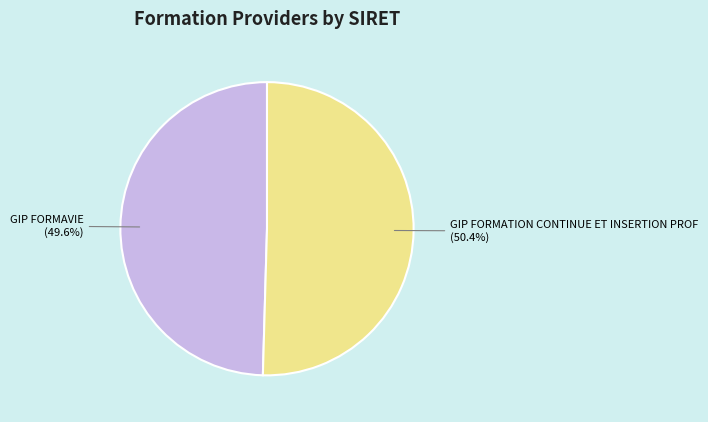

How much of the chart is everything except GIP FORMATION CONTINUE ET INSERTION PROF?

49.6%